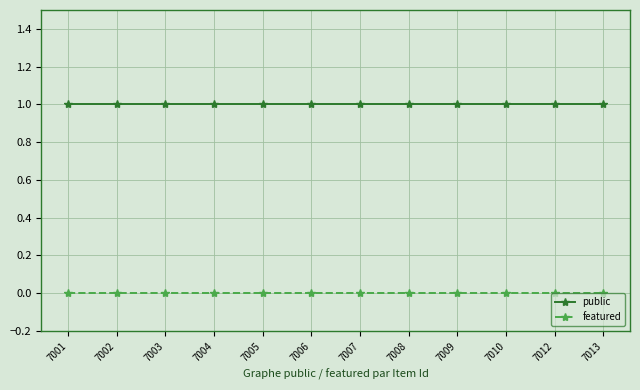

True or false: featured and public intersect in this chart.

False